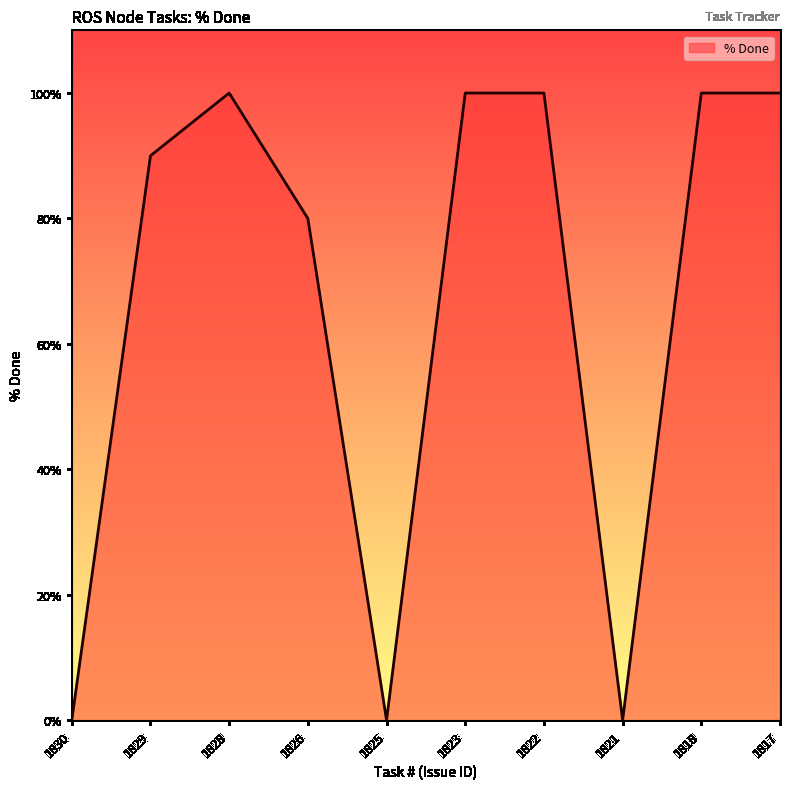

Reading left to right, list all the values displayed in this chart.

0	90	100	80	0	100	100	0	100	100